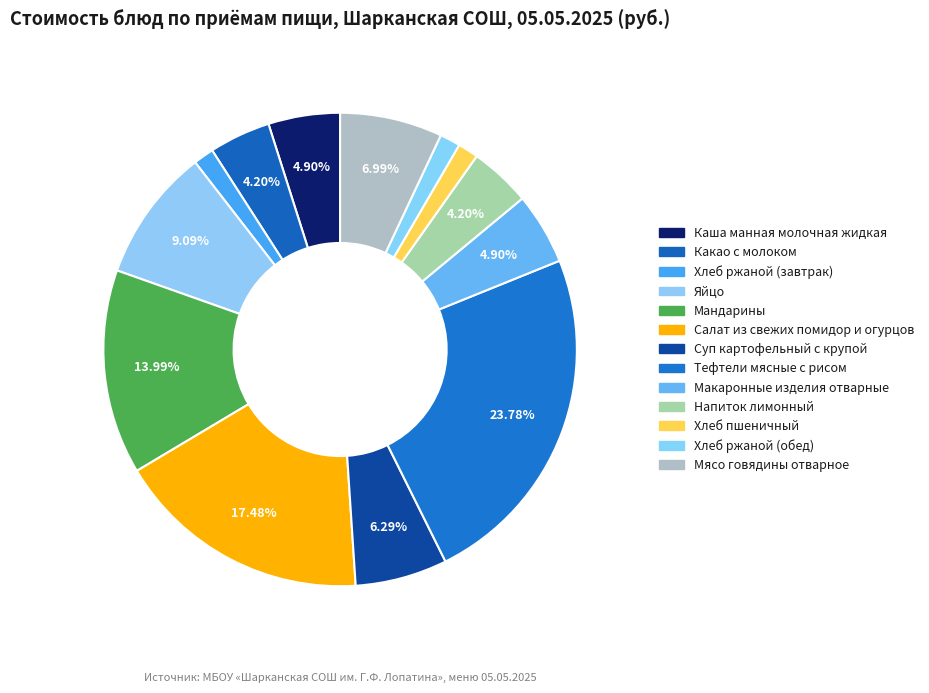

Count the number of slices in the pie.

13